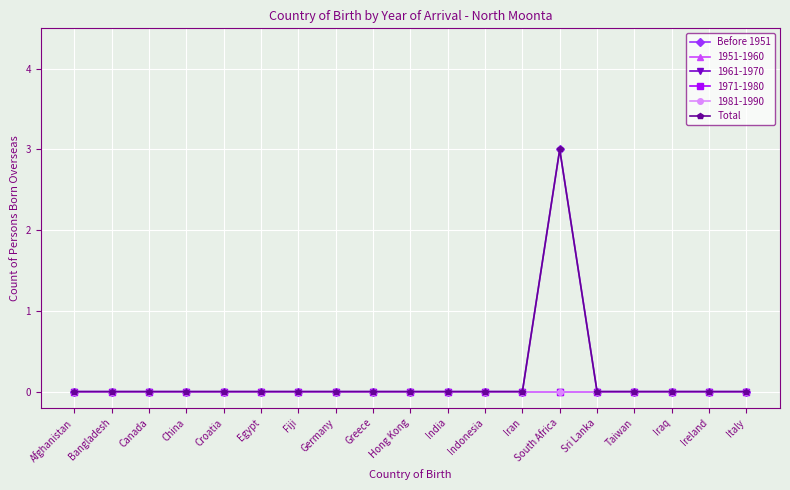

Which category has the highest value across all series?

South Africa